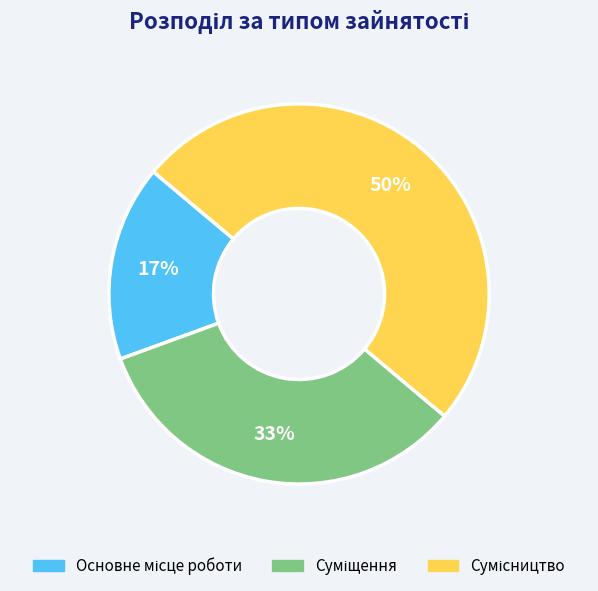

To the nearest percent, what is the average slice percentage?

33%